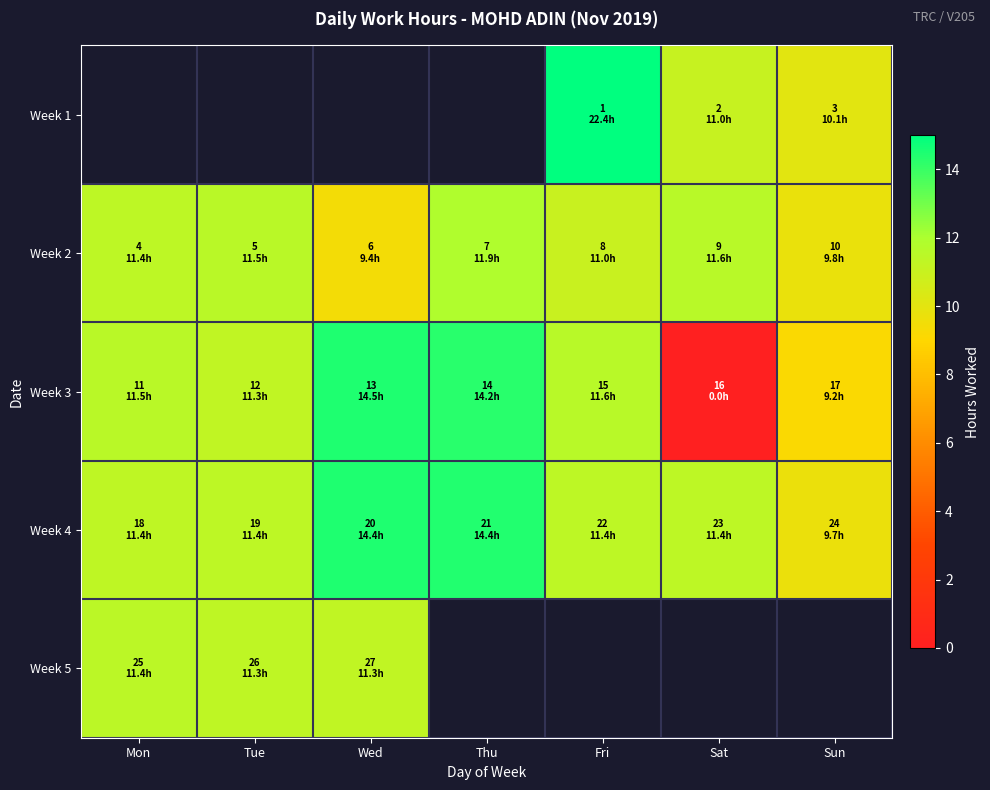

Which category has the lowest value in the Week 3 series?

Sat